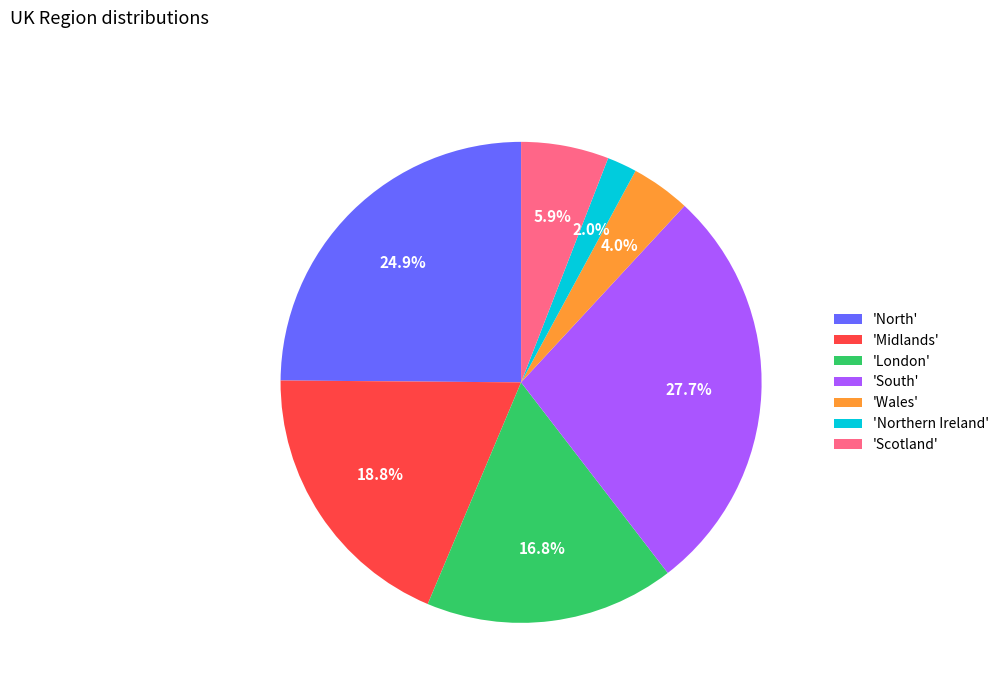

Is the sum of 'London' and 'Wales' greater than half?

No